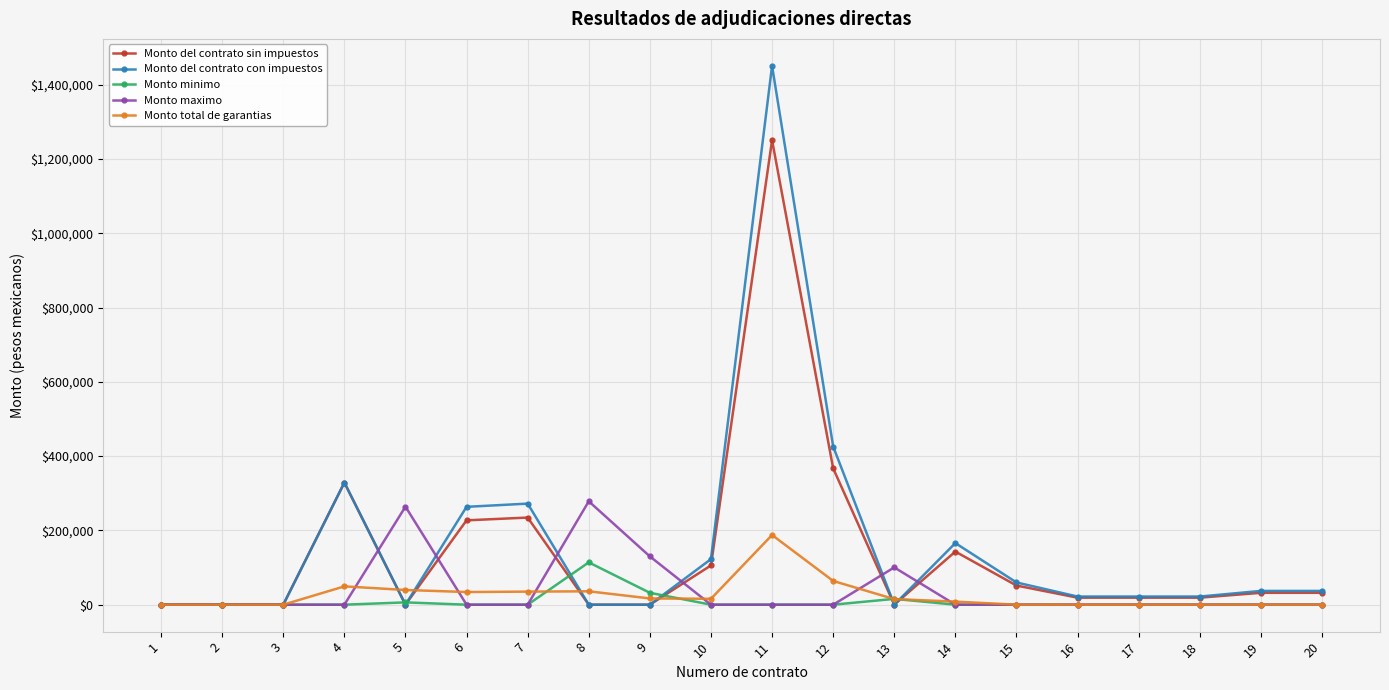

Does the chart display data point markers on the line(s)?

Yes